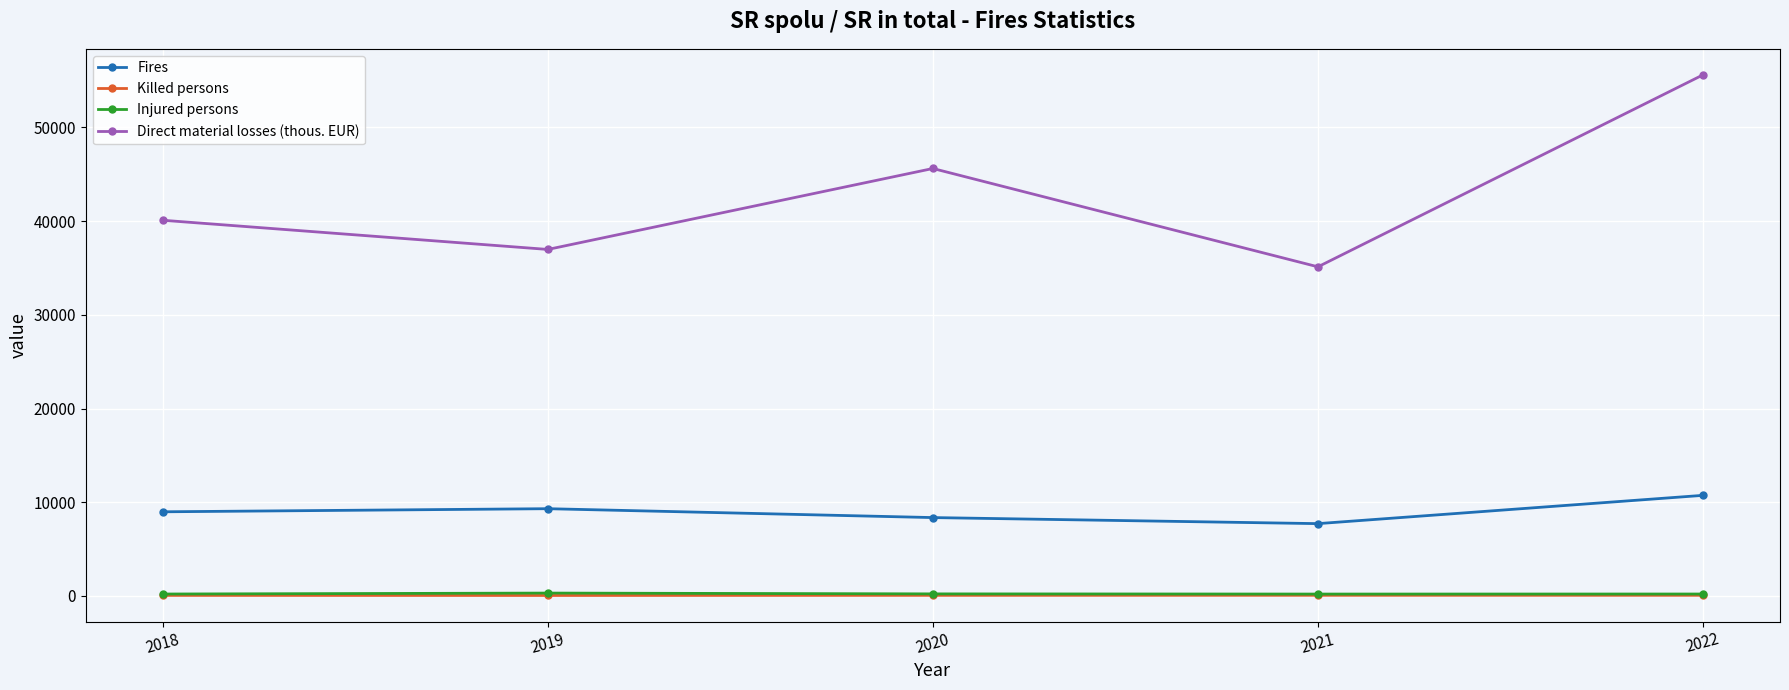

True or false: Killed persons has more than 2 interior local peaks.

False